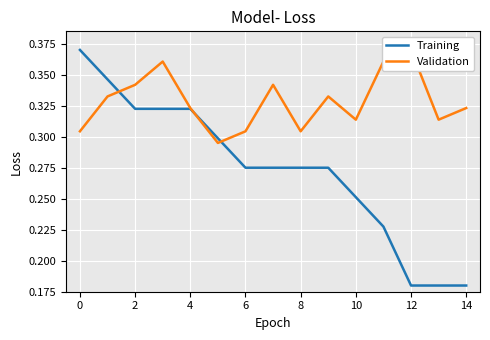

Which series changed the most between 2 and 14?

Training